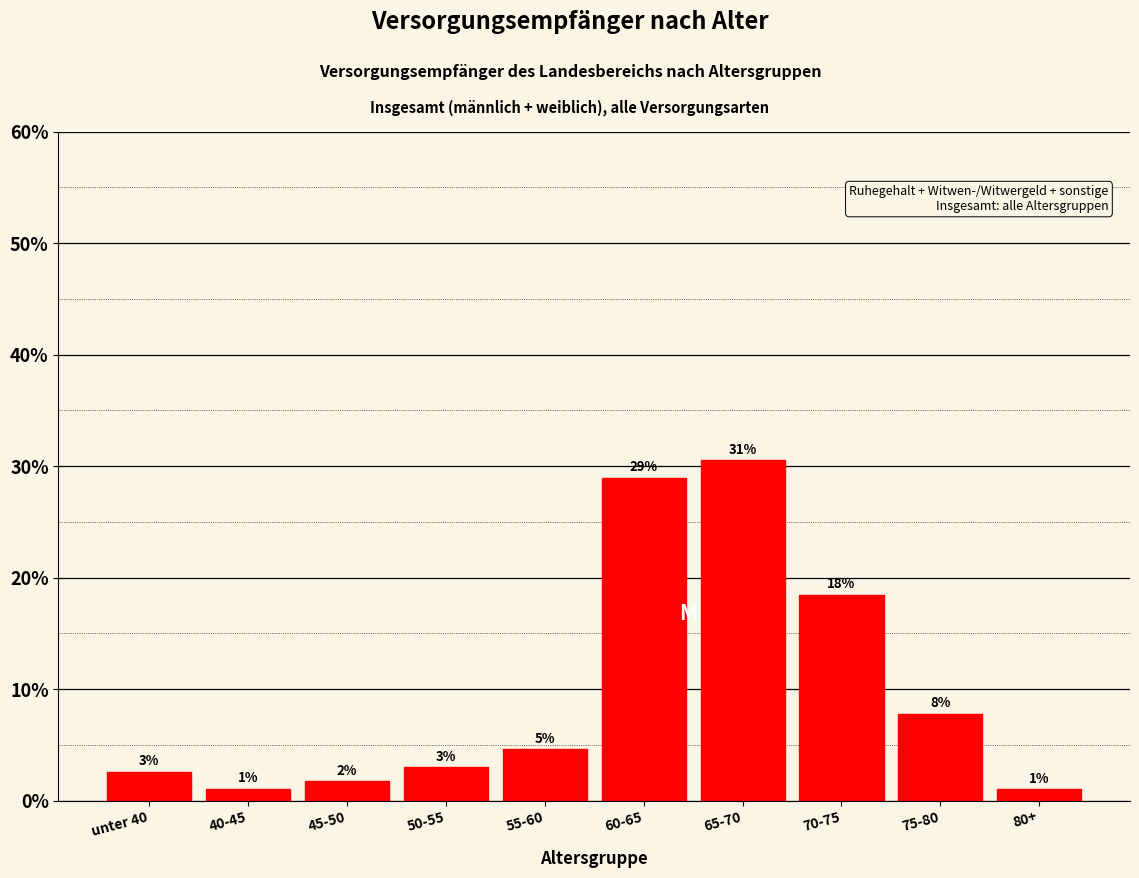

What is the maximum value shown in the chart?

30.6